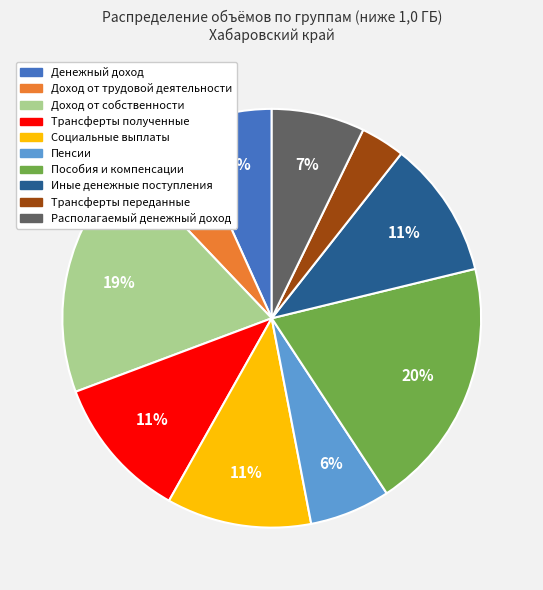

Is there any slice that represents more than half of the pie?

No